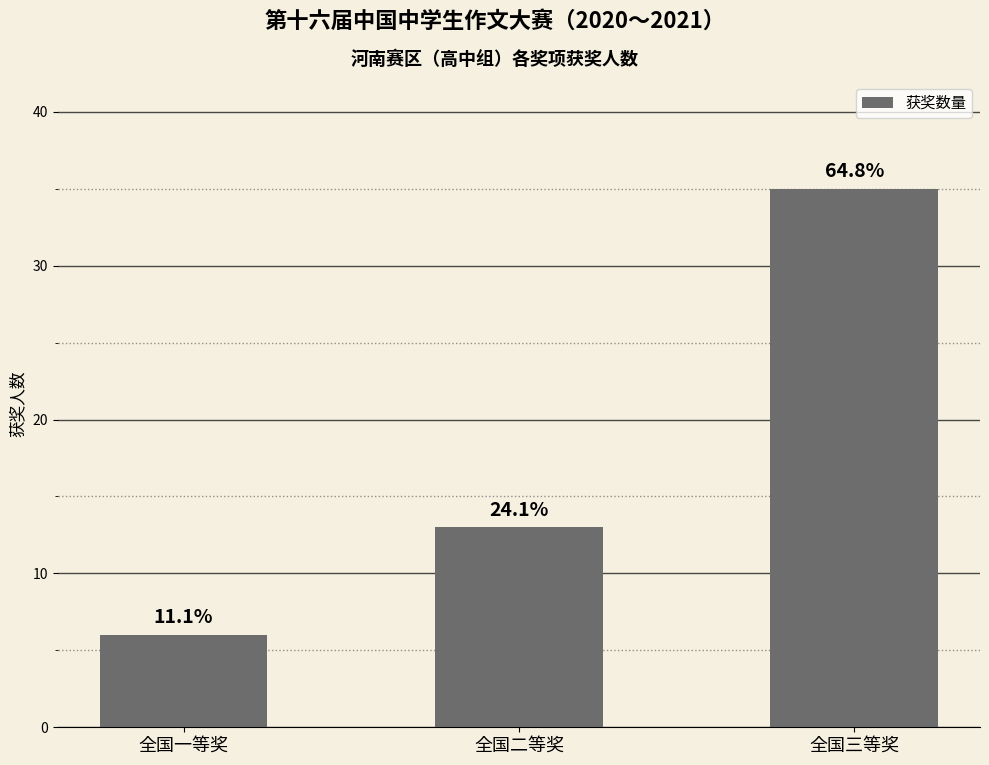

Read the value at 全国三等奖.

35